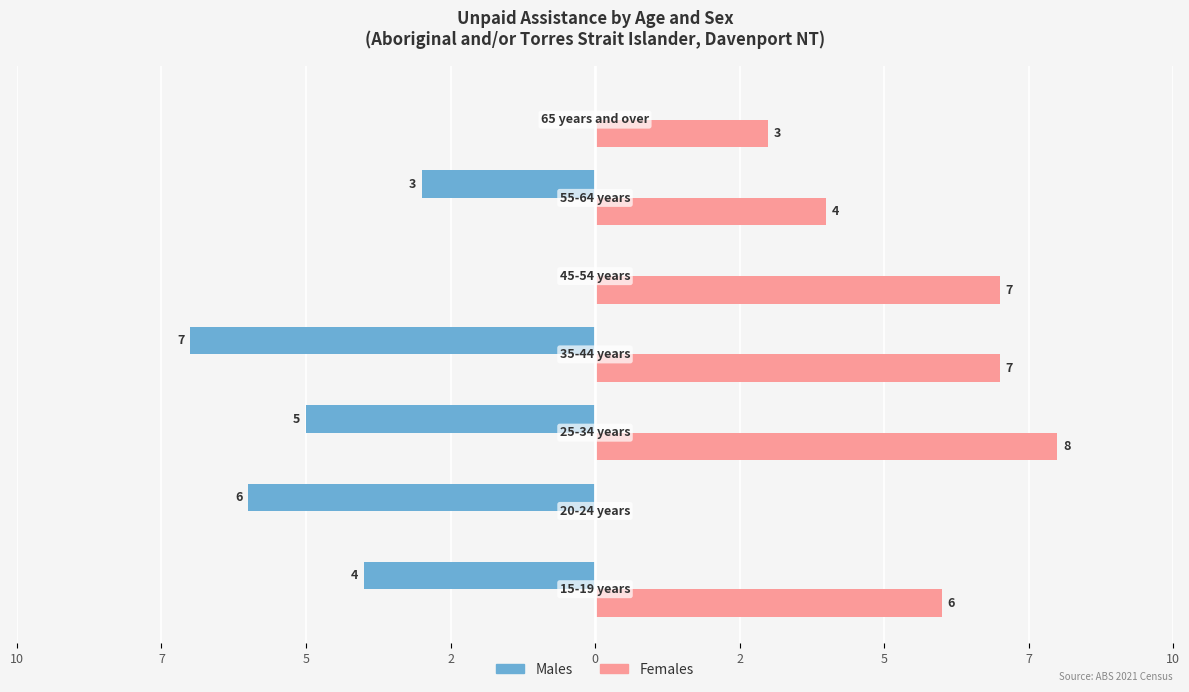

What are all the series names shown in the legend?

Males, Females